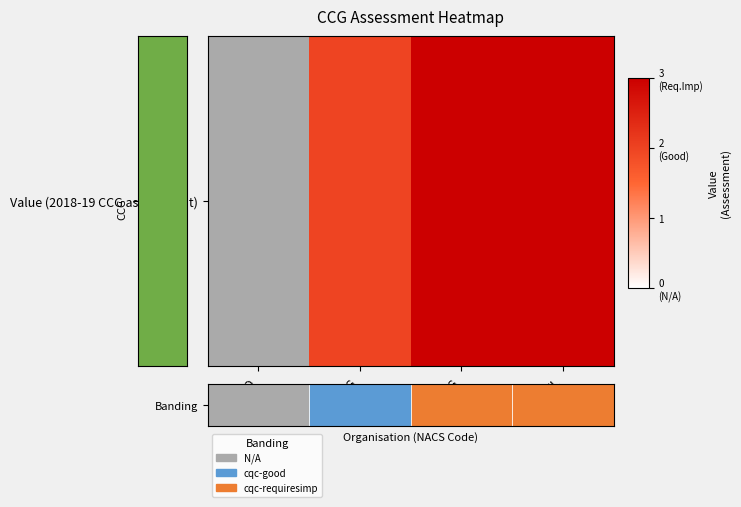

Between 99G and 07G, which is larger?

99G